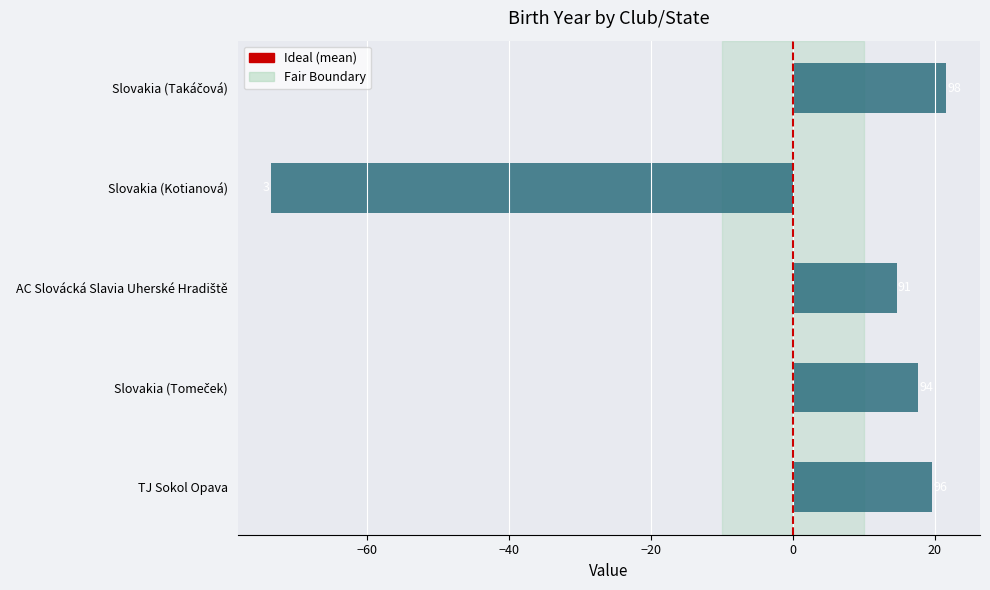

How many bars are there in total?

5